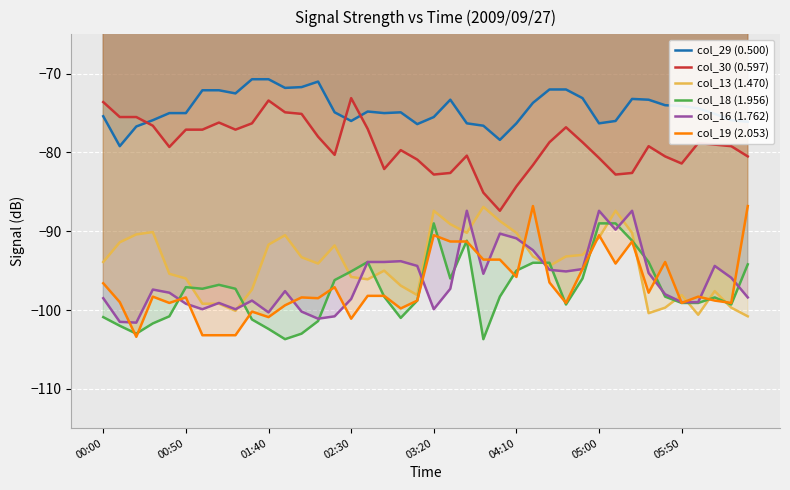

Rank the series at 37 from highest to lowest value.

col_29 (0.500), col_30 (0.597), col_16 (1.762), col_13 (1.470), col_18 (1.956), col_19 (2.053)